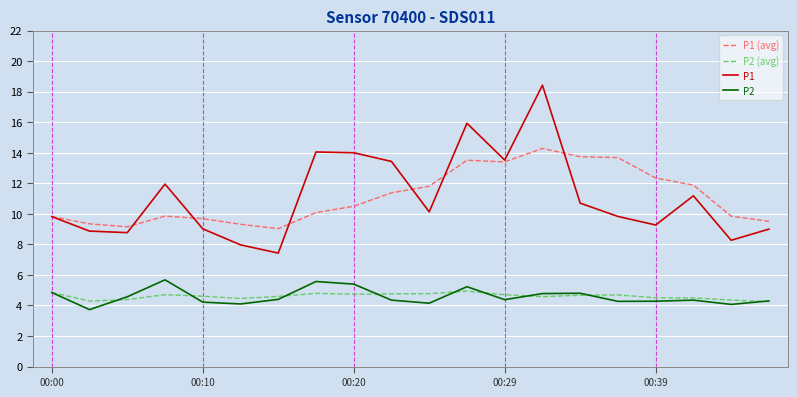

Which series has the widest spread of values?

P1